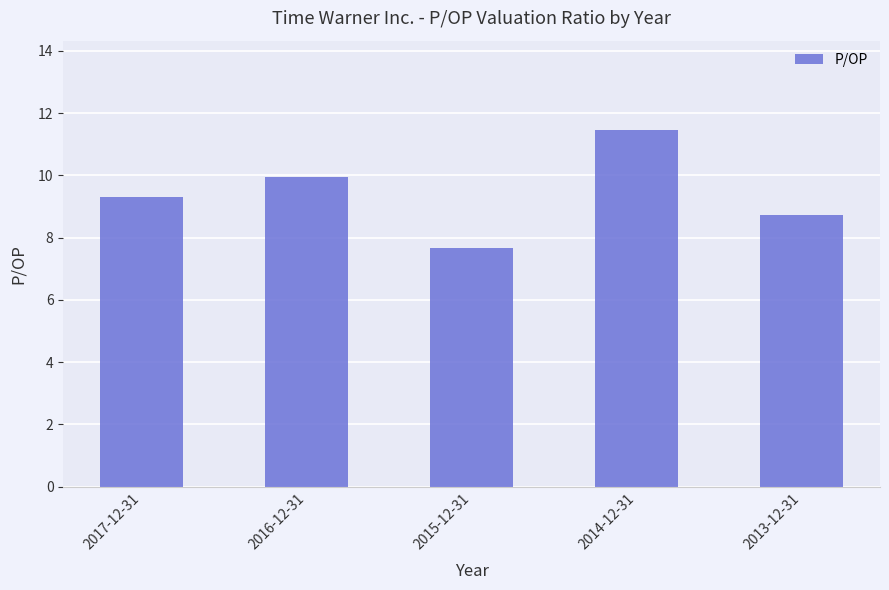

Are the bars grouped side by side (vs. stacked)?

No